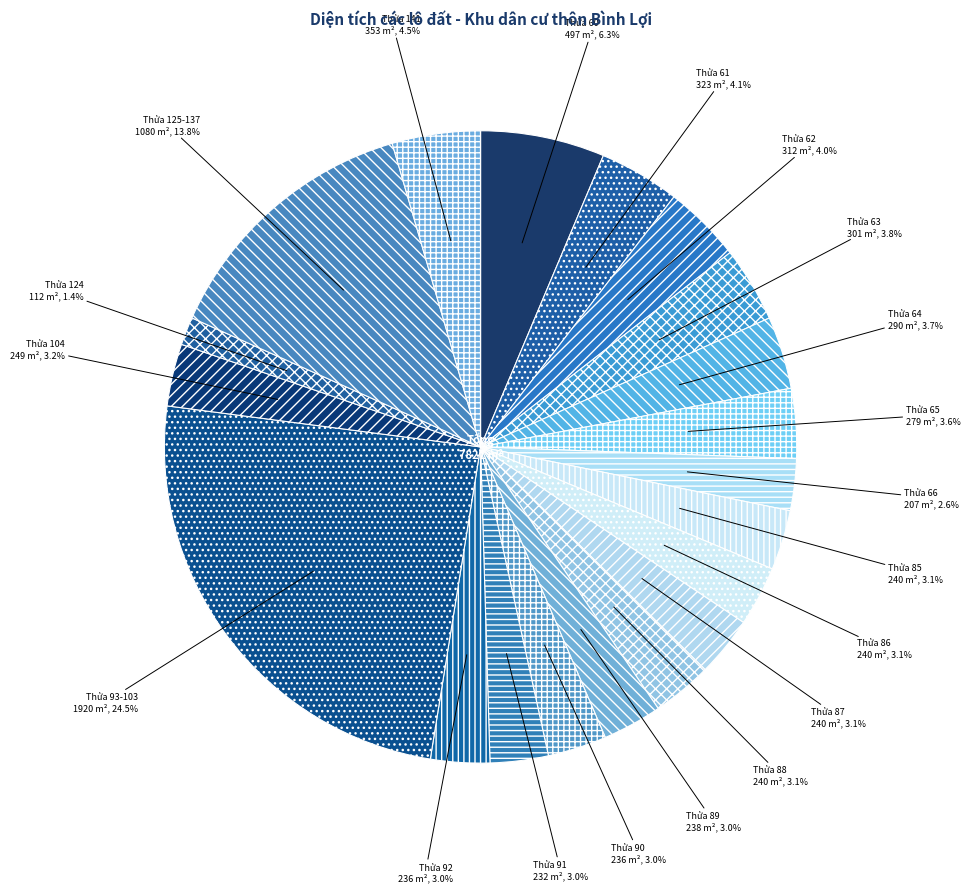

Count the number of slices in the pie.

20